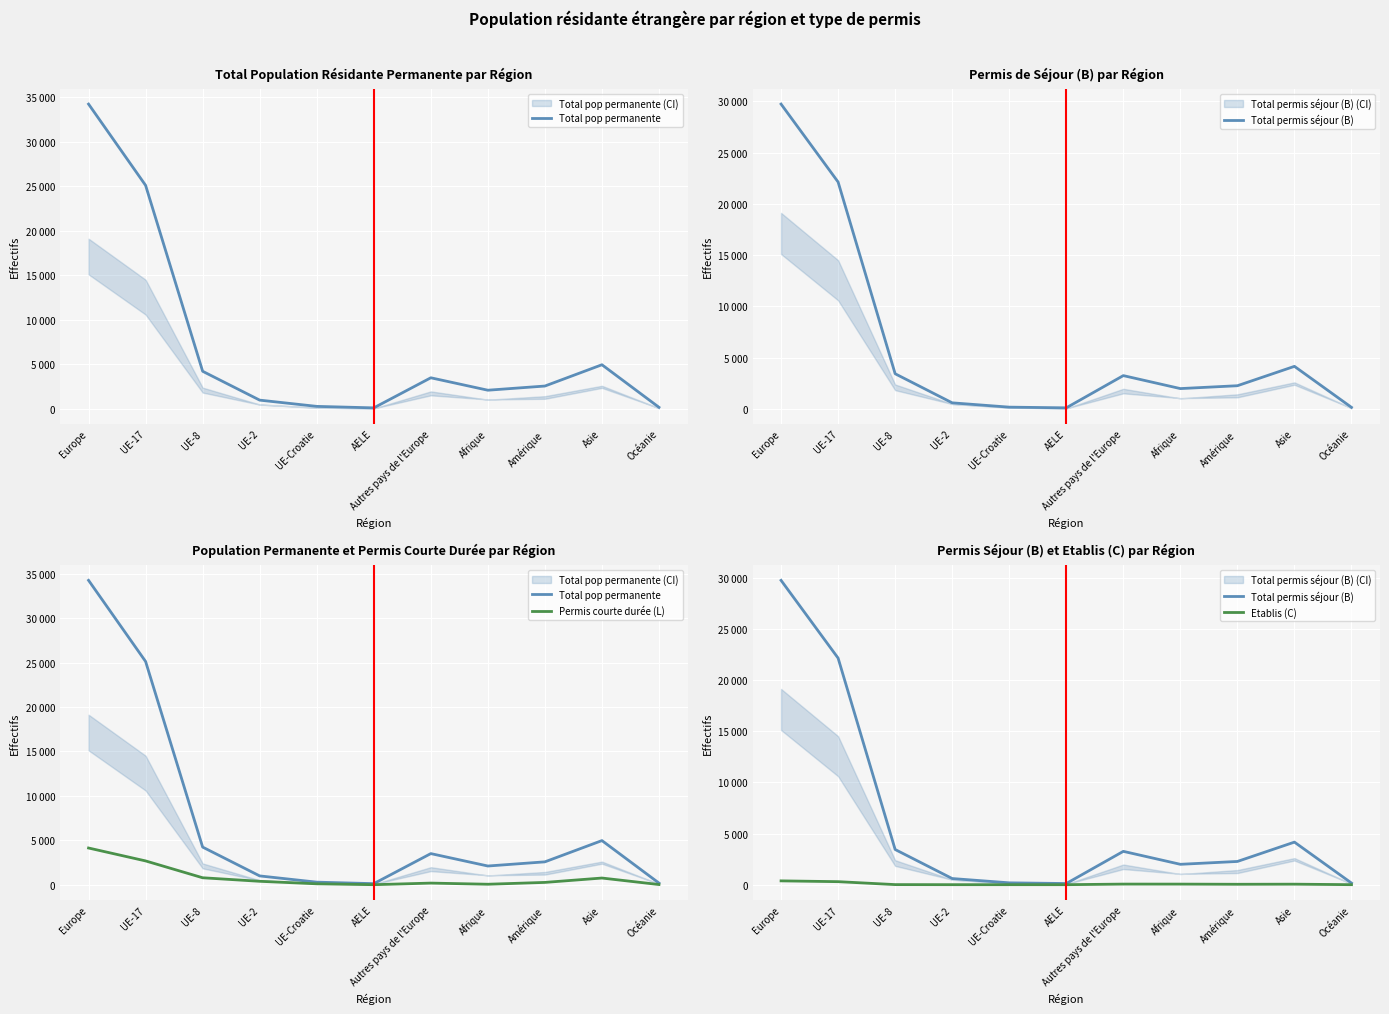

Where does the Total permis séjour (B) series first go above 2272?

Europe